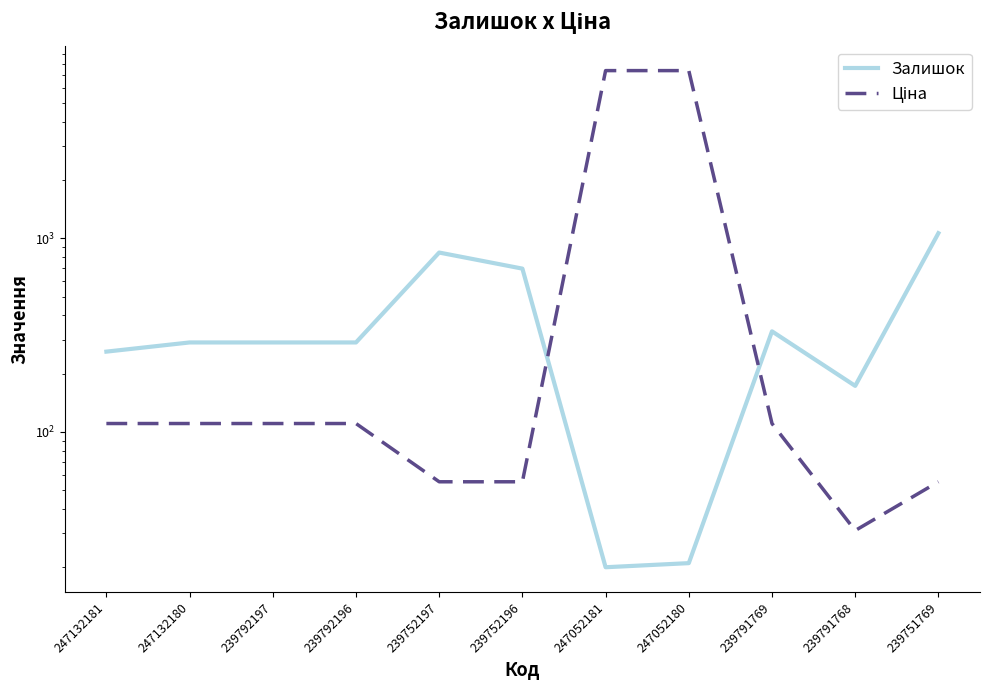

What is the highest value of the Ціна series?

7360.2